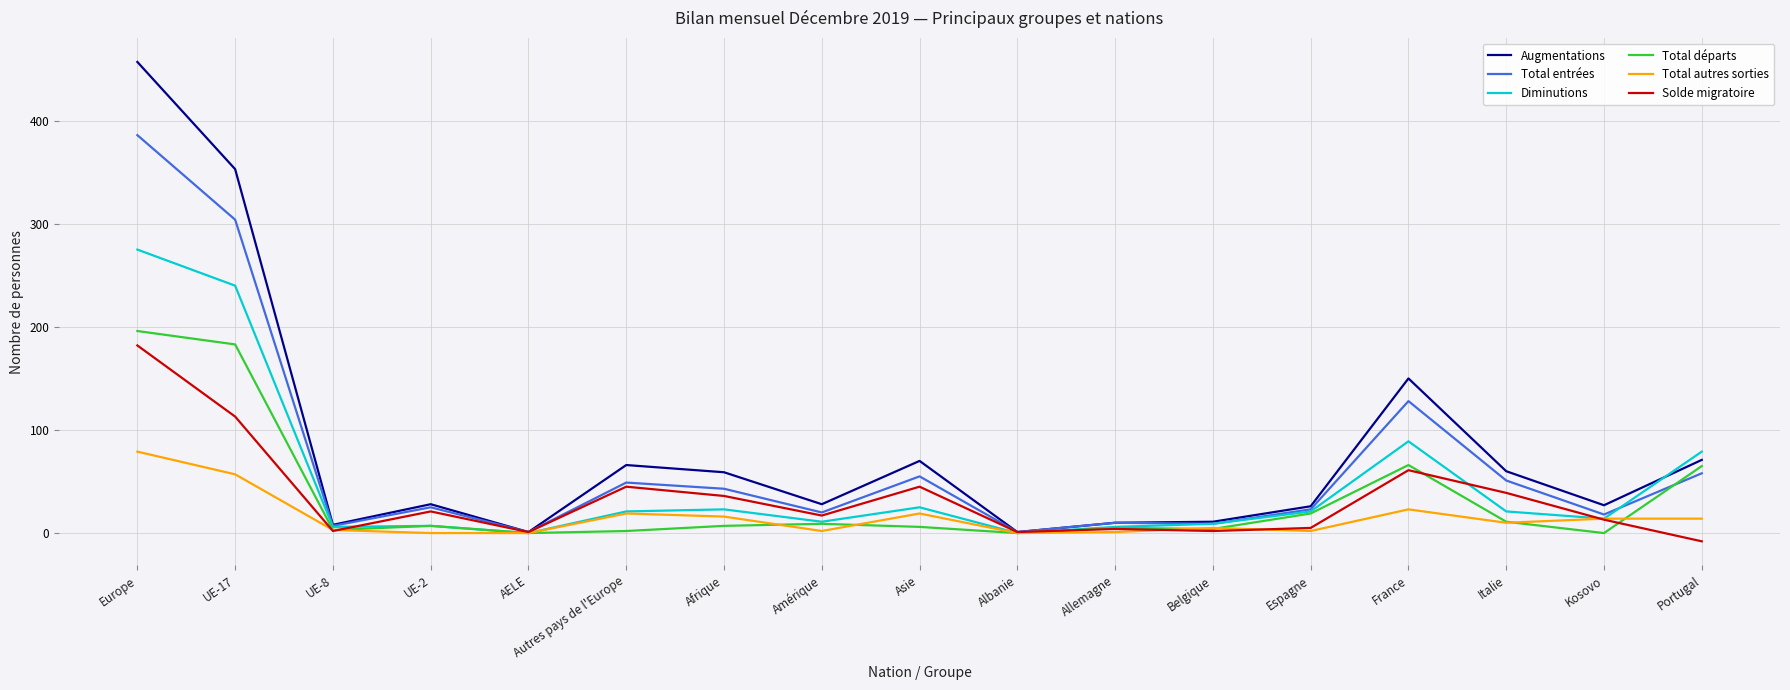

Which series has the largest total across all categories?

Augmentations